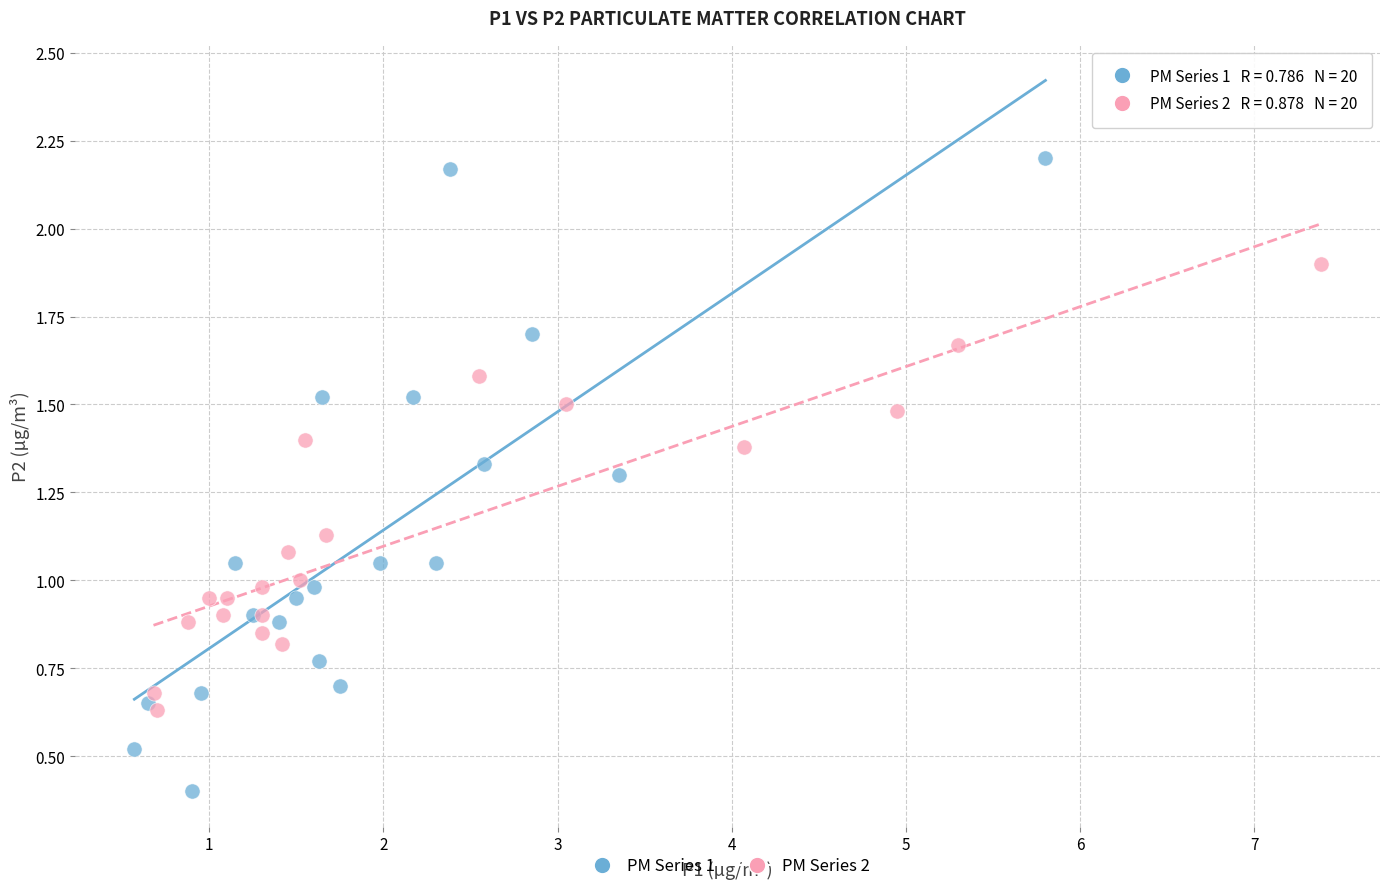

What are all the series names shown in the legend?

PM Series 1, PM Series 2